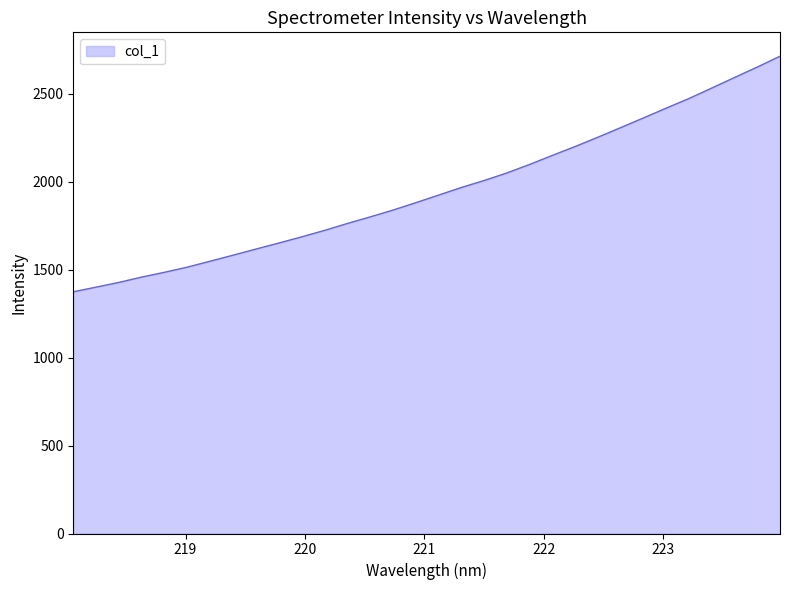

What is the minimum value shown in the chart?

1374.1